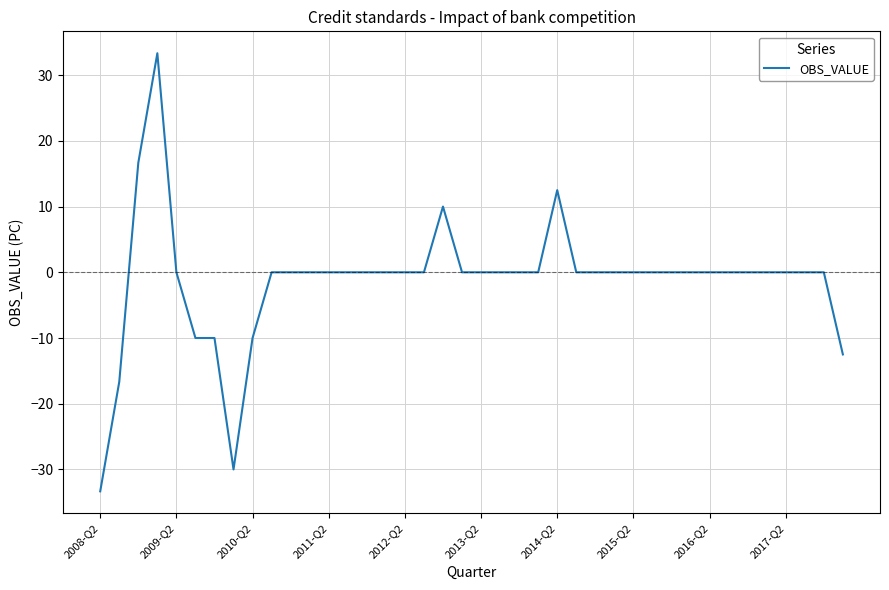

What is the maximum value shown in the chart?

33.3